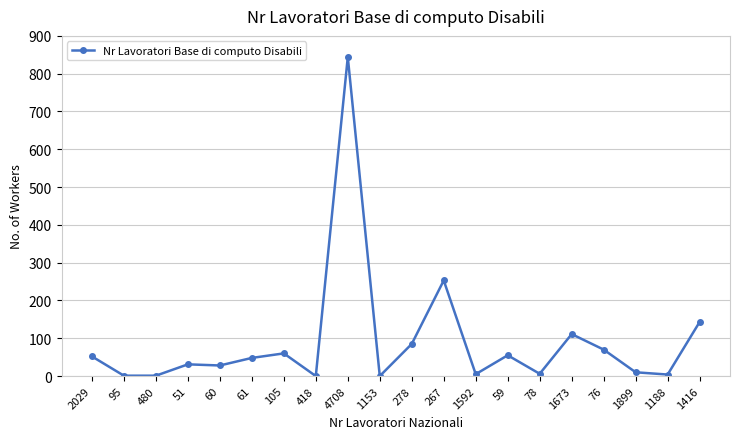

What is the difference between the second highest and second lowest values?

253